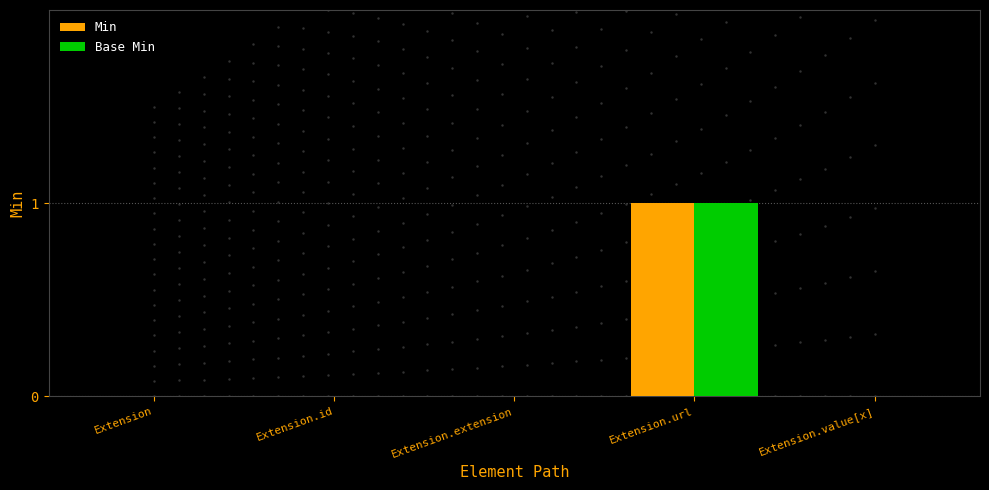

Reading left to right, list all the values displayed in this chart.

Min: 0	0	0	1	0
Base Min: 0	0	0	1	0